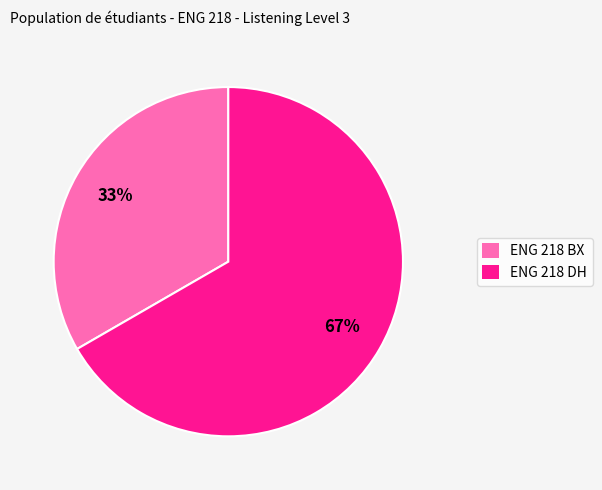

To the nearest percent, what portion does ENG 218 DH represent?

67%